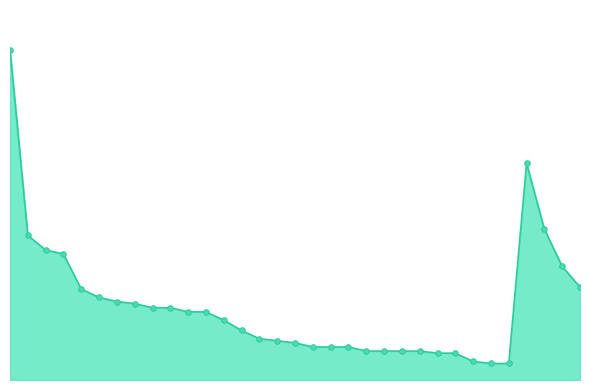

Does the chart display data point markers on the line(s)?

No